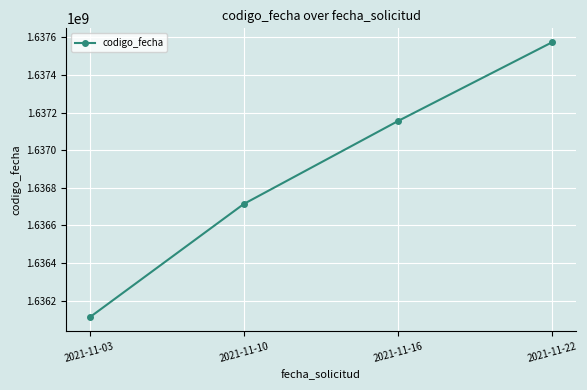

What is the change in value from 2021-11-03 to 2021-11-22?

+1462961